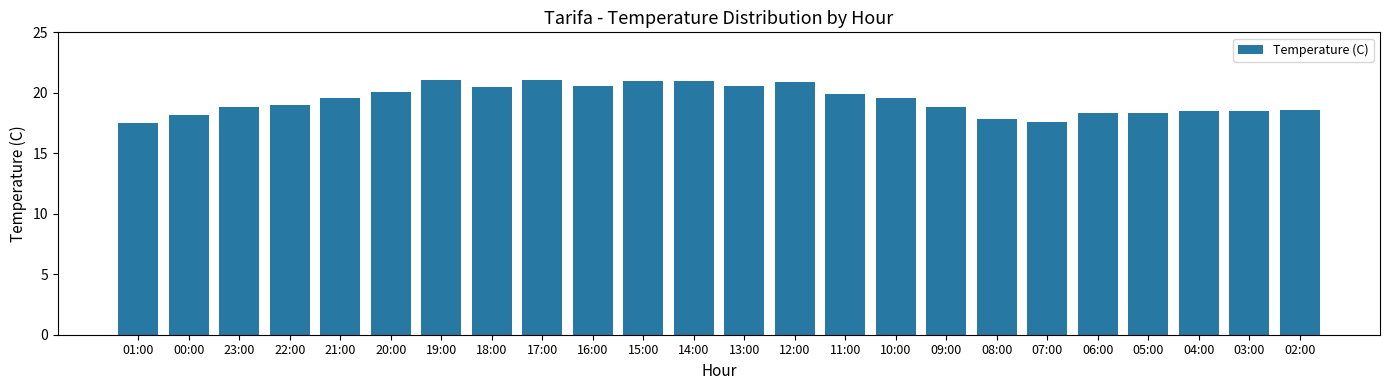

Is it true that the value at 22:00 is 27.8?

False